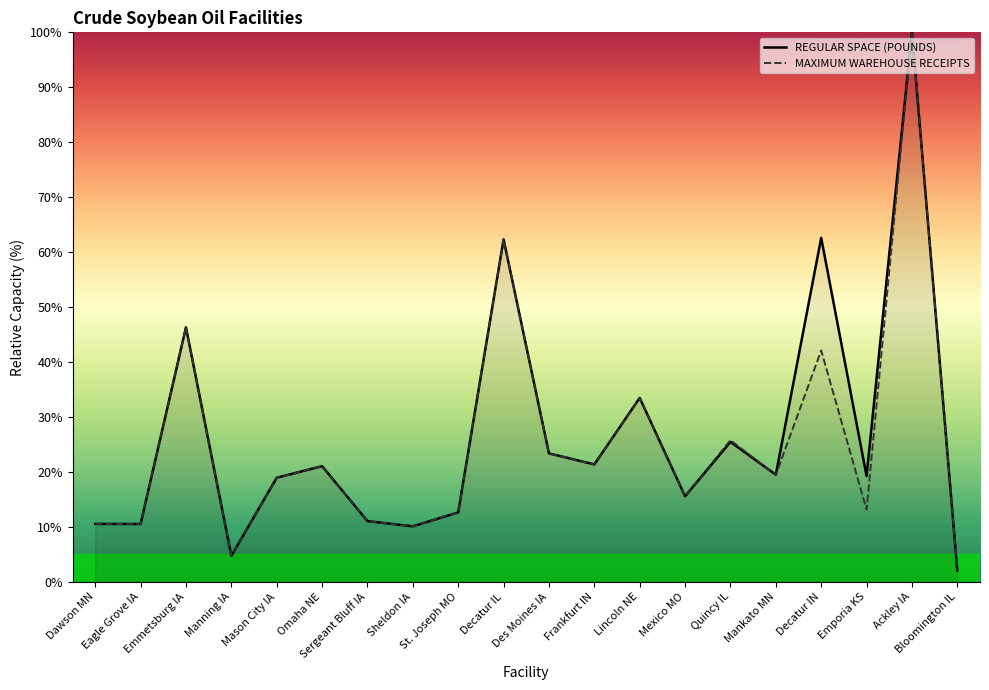

What is the label of the 20th point from the right?

Dawson MN